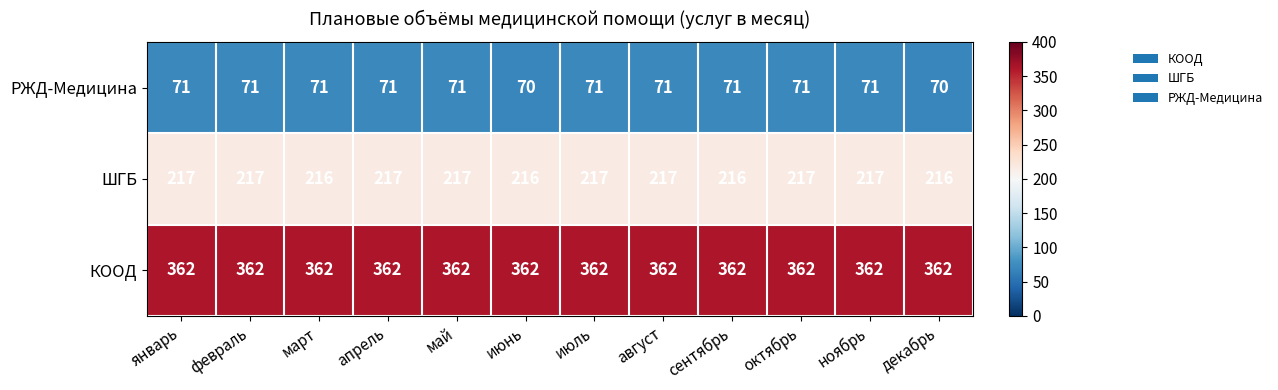

What is the sum of the РЖД-Медицина values at июль and апрель?

142